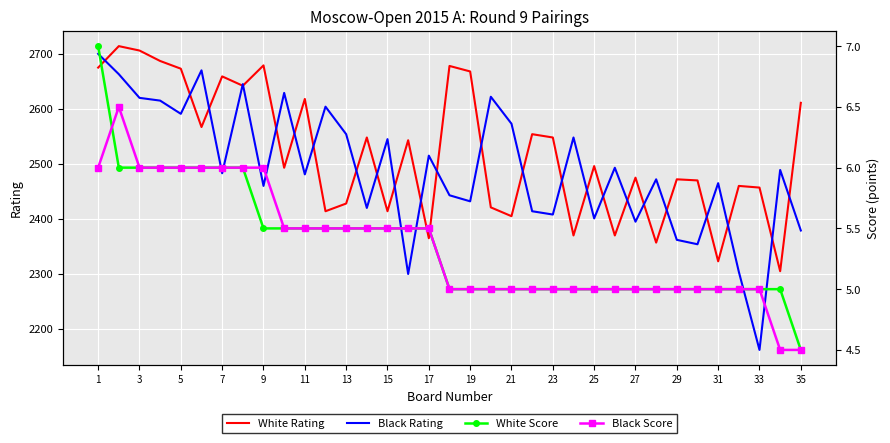

Where does the Black Score series first go above 5?

1